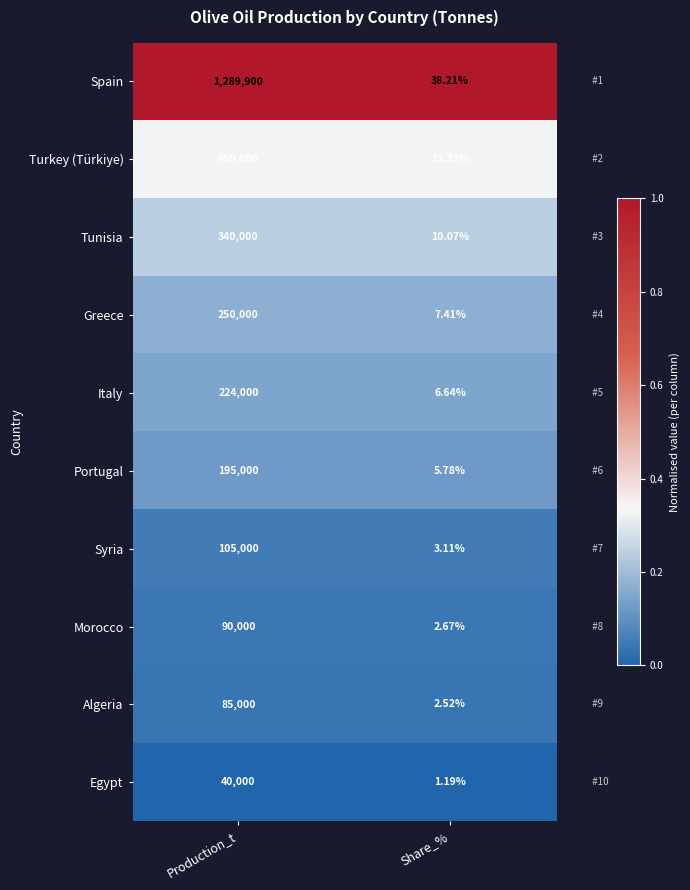

Which series changed the most between Production_t and Share_%?

Spain